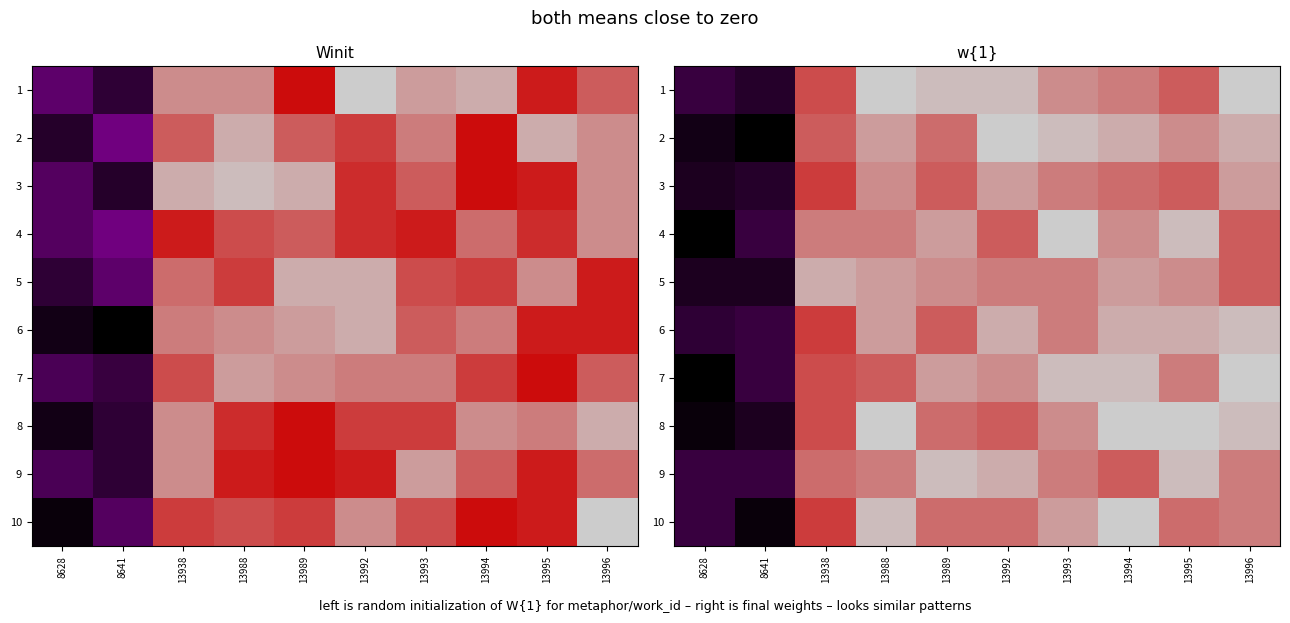

Rank the series by their maximum value, from lowest to highest.

3, 5, 6, 9, 10, 2, 7, 4, 1, 8